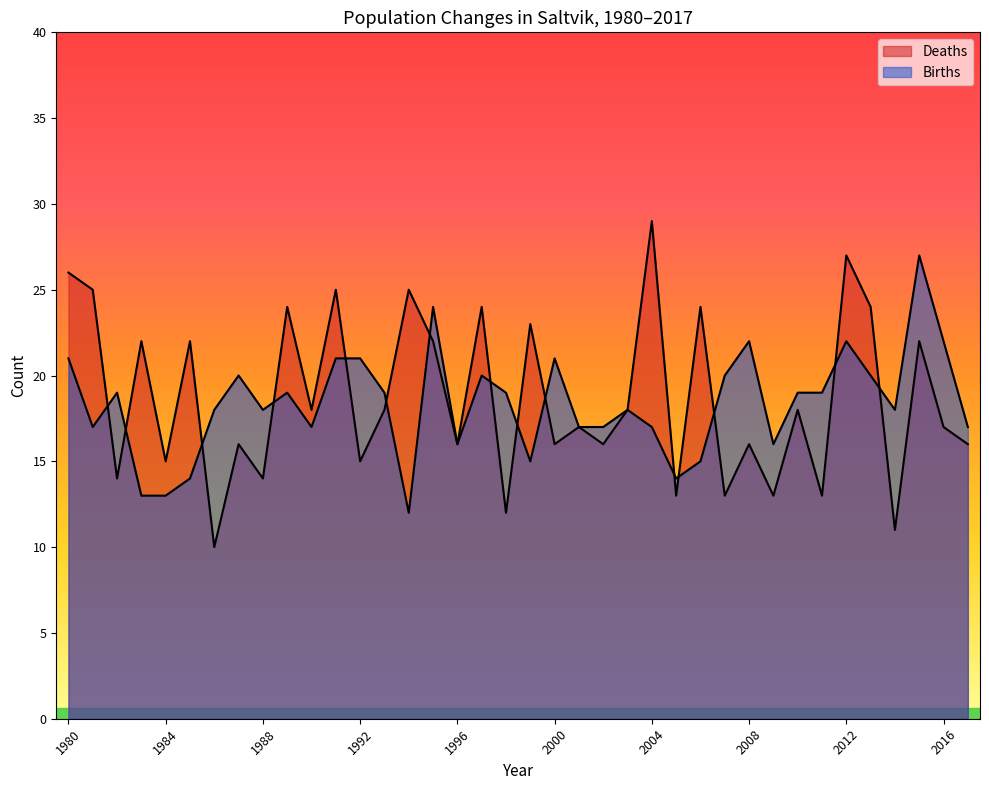

What is the difference between the second highest and minimum values in the Births series?

12